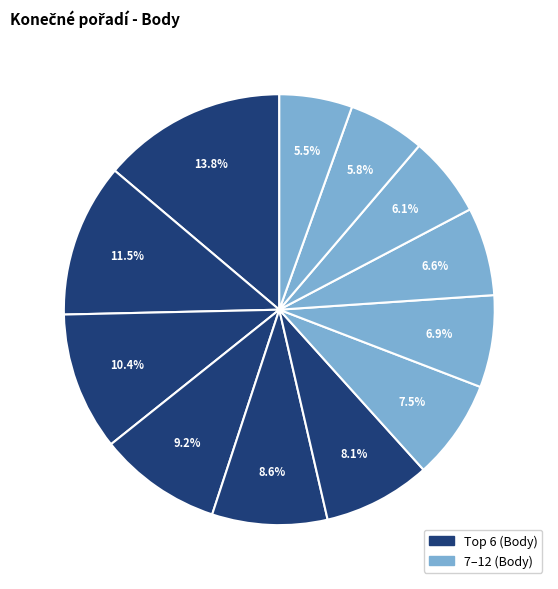

Rank the categories by value from lowest to highest.

12, 11, 10, 9, 8, 7, 6, 5, 4, 3, 2, 1